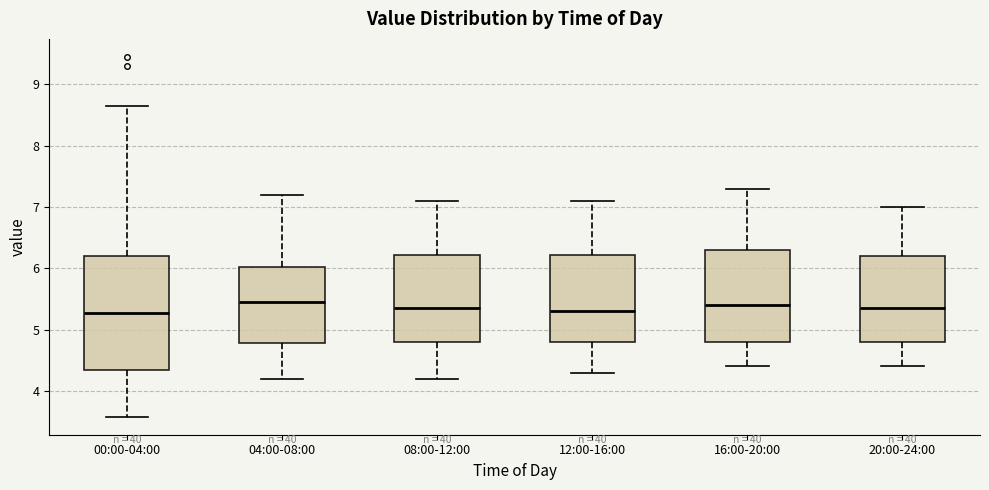

Where does the upper whisker of the box for 20:00-24:00 end on the y-axis? The values are not printed on the chart, so give them approximately, as read against the axis.

7.0